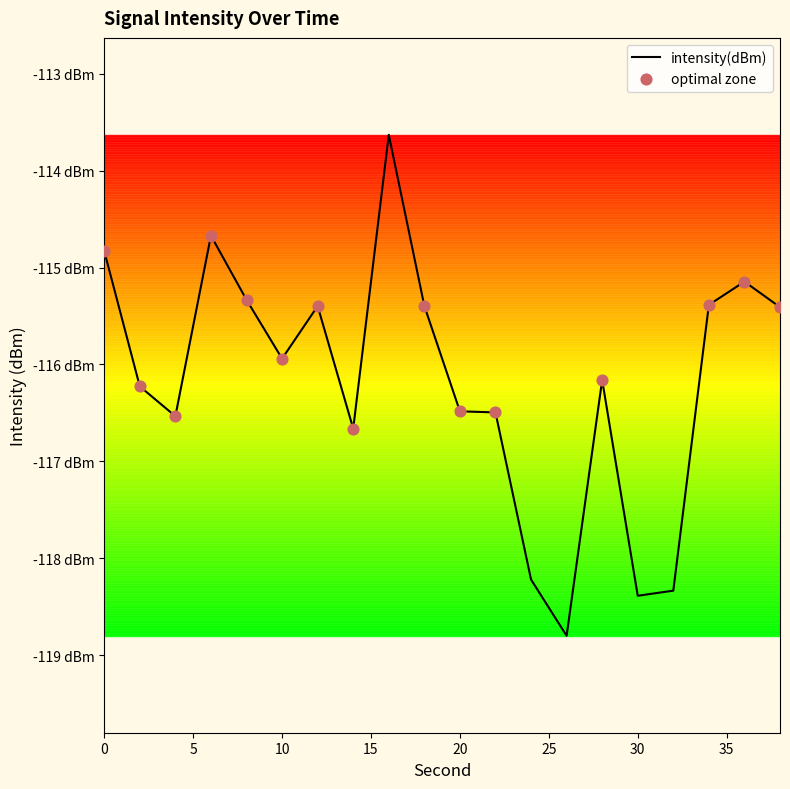

What is the change in value from 22 to 38?

+1.1